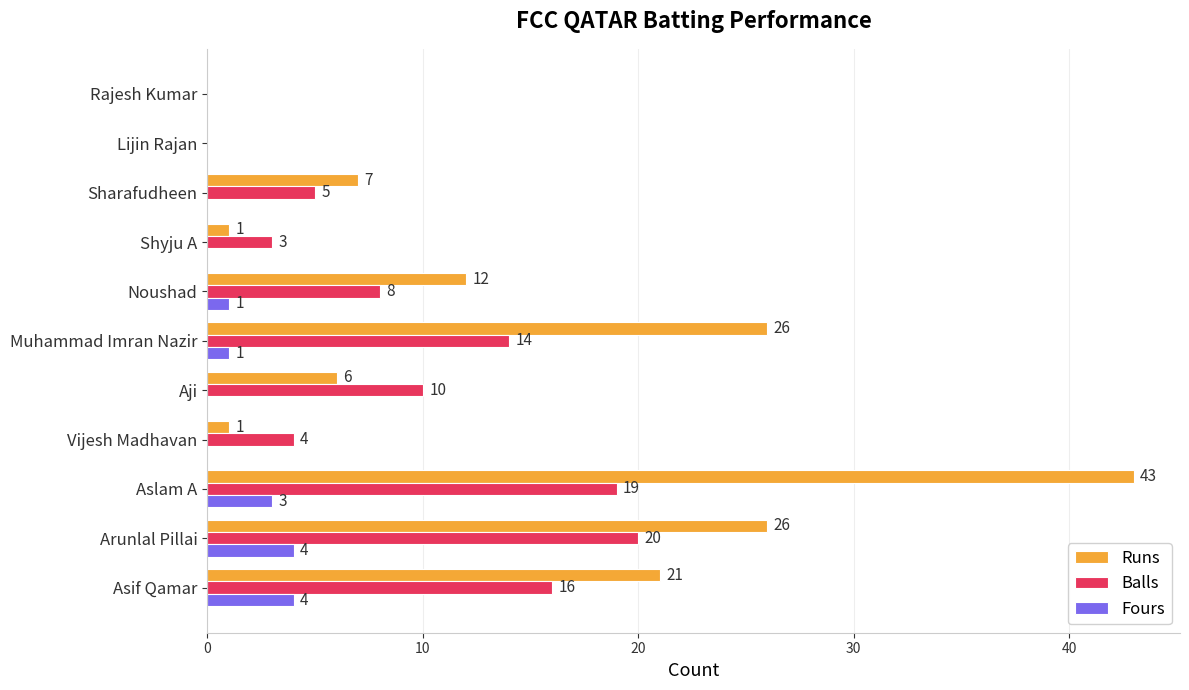

What is the total value across all series at Muhammad Imran Nazir?

41